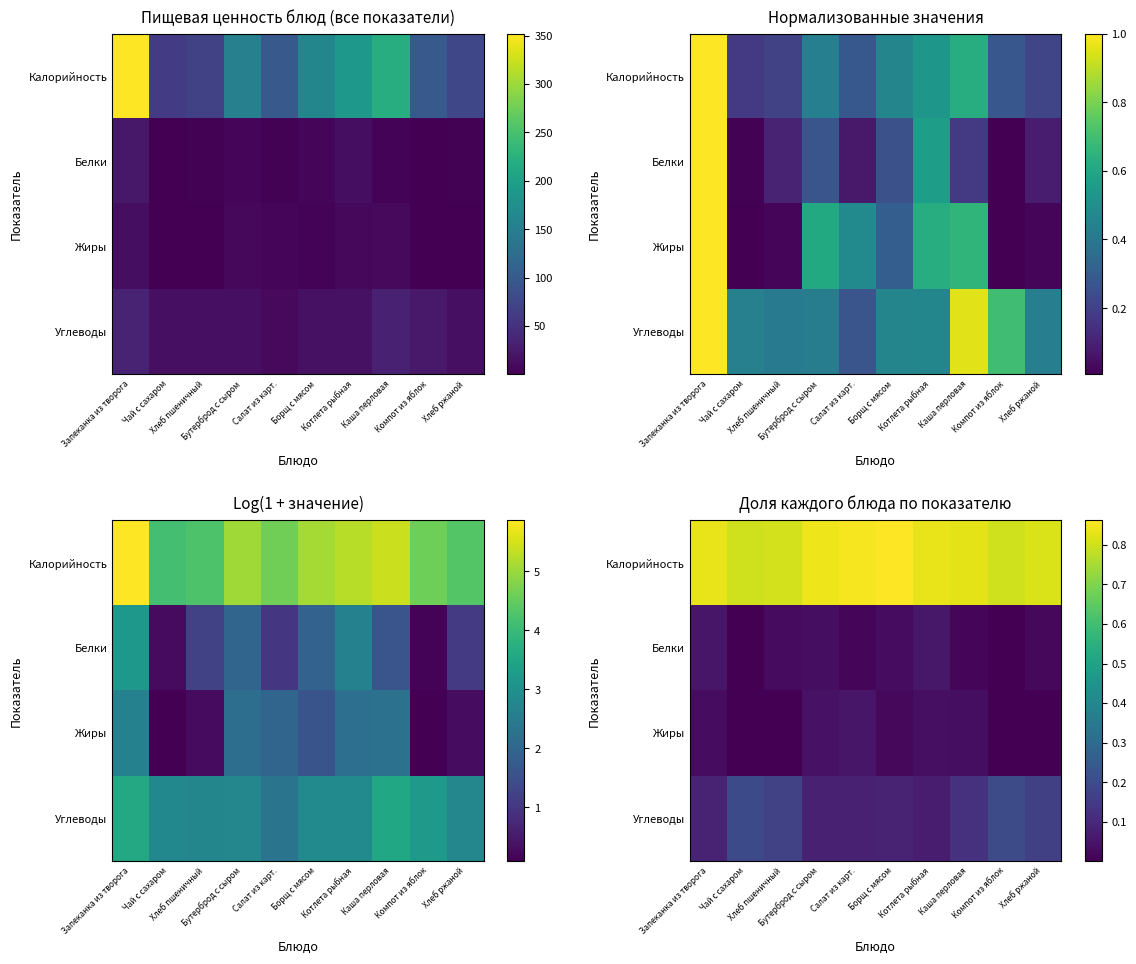

Is the value of Белки at Хлеб пшеничный greater than the value of Углеводы at Хлеб ржаной?

No